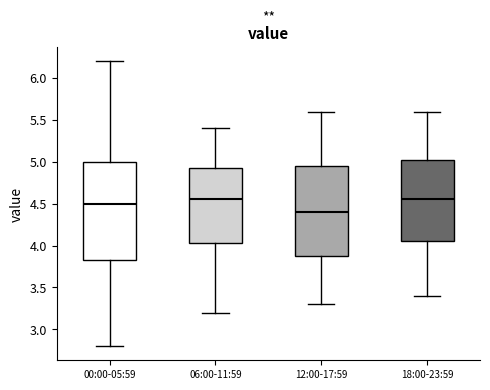

Which box is the tallest, from its lower edge to its upper edge?

00:00-05:59